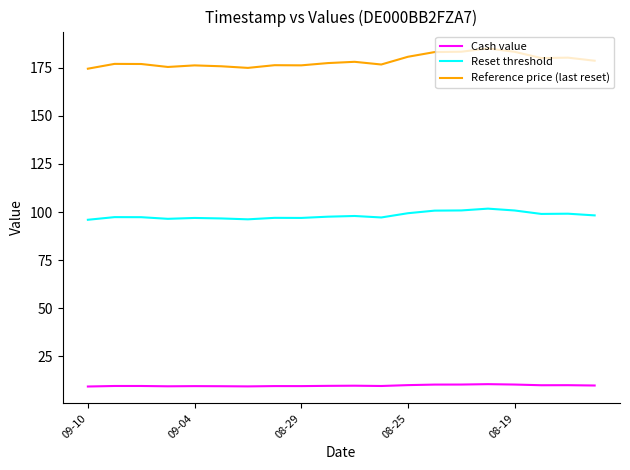

True or false: Cash value and Reset threshold intersect in this chart.

False